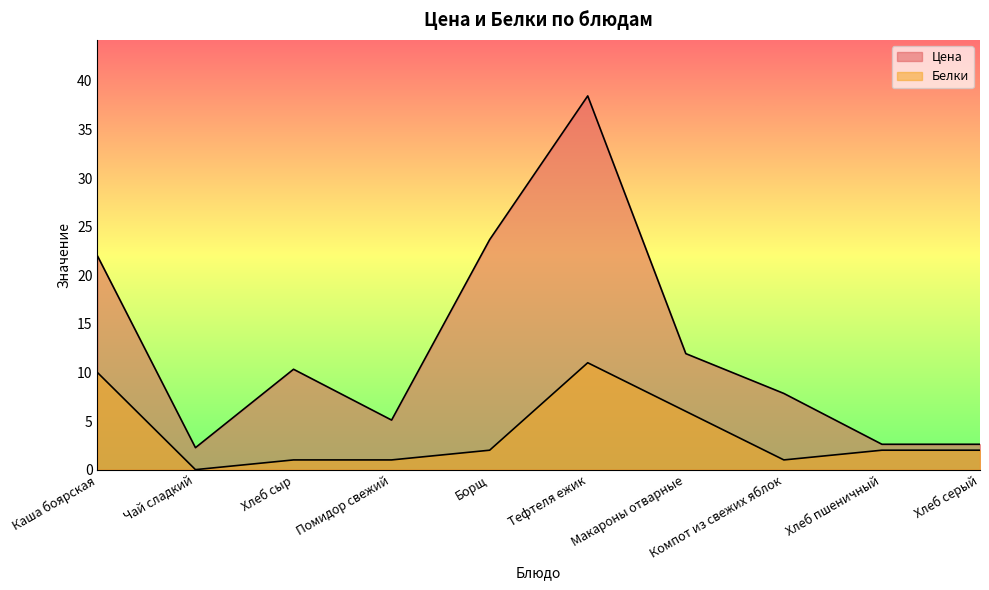

Where is the first local minimum for Белки?

Чай сладкий